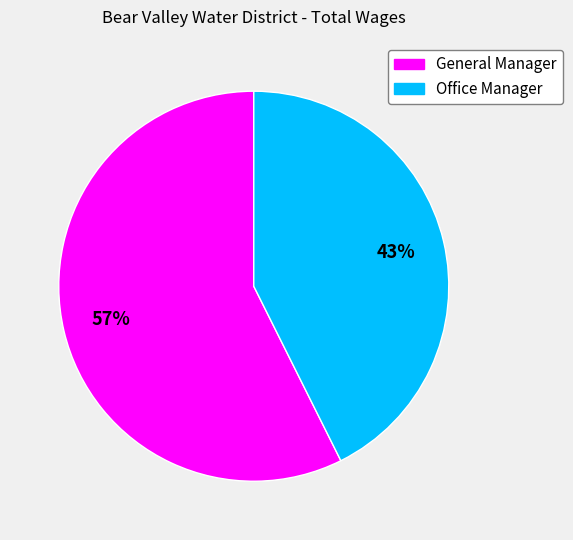

What percentage is the Office Manager slice, to the nearest percent?

43%